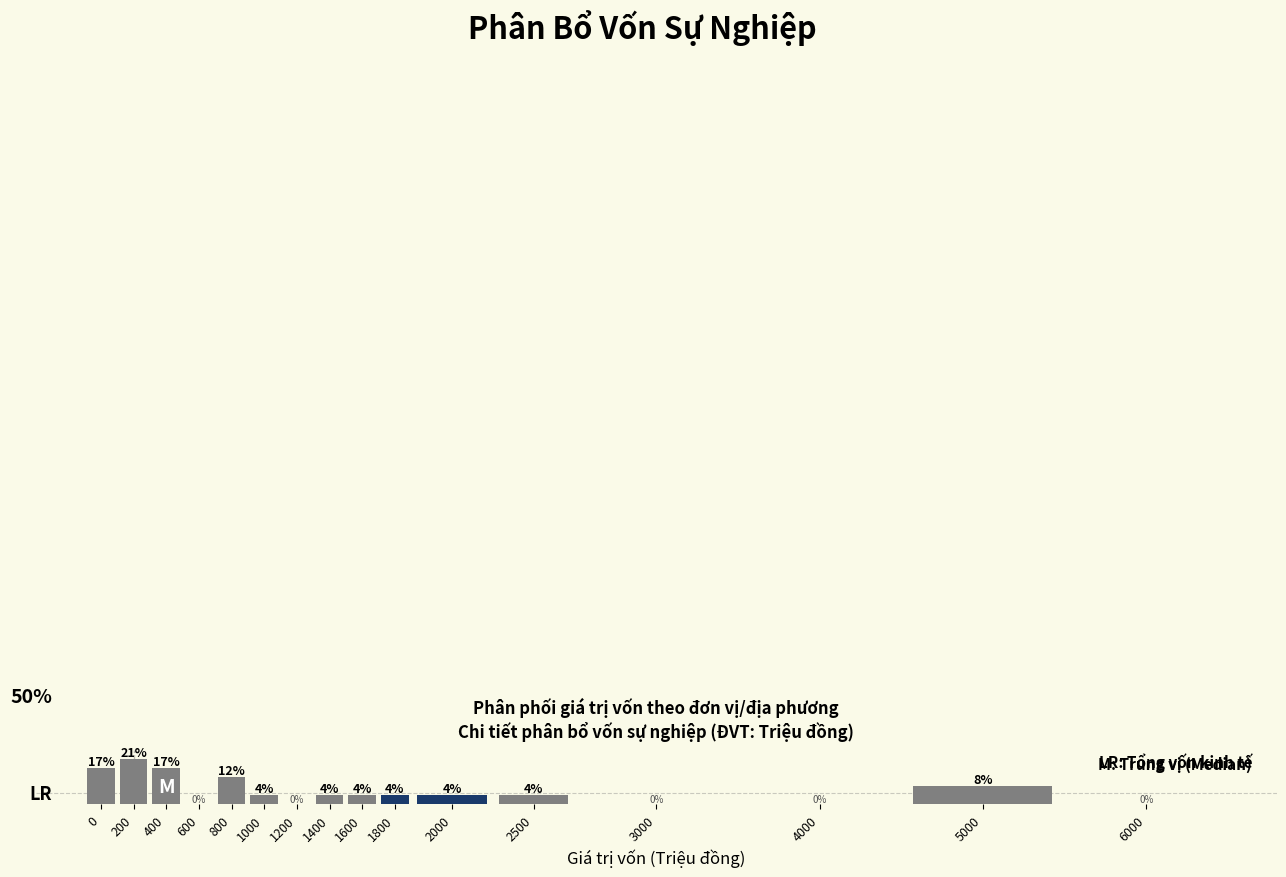

Are the bars horizontal?

No